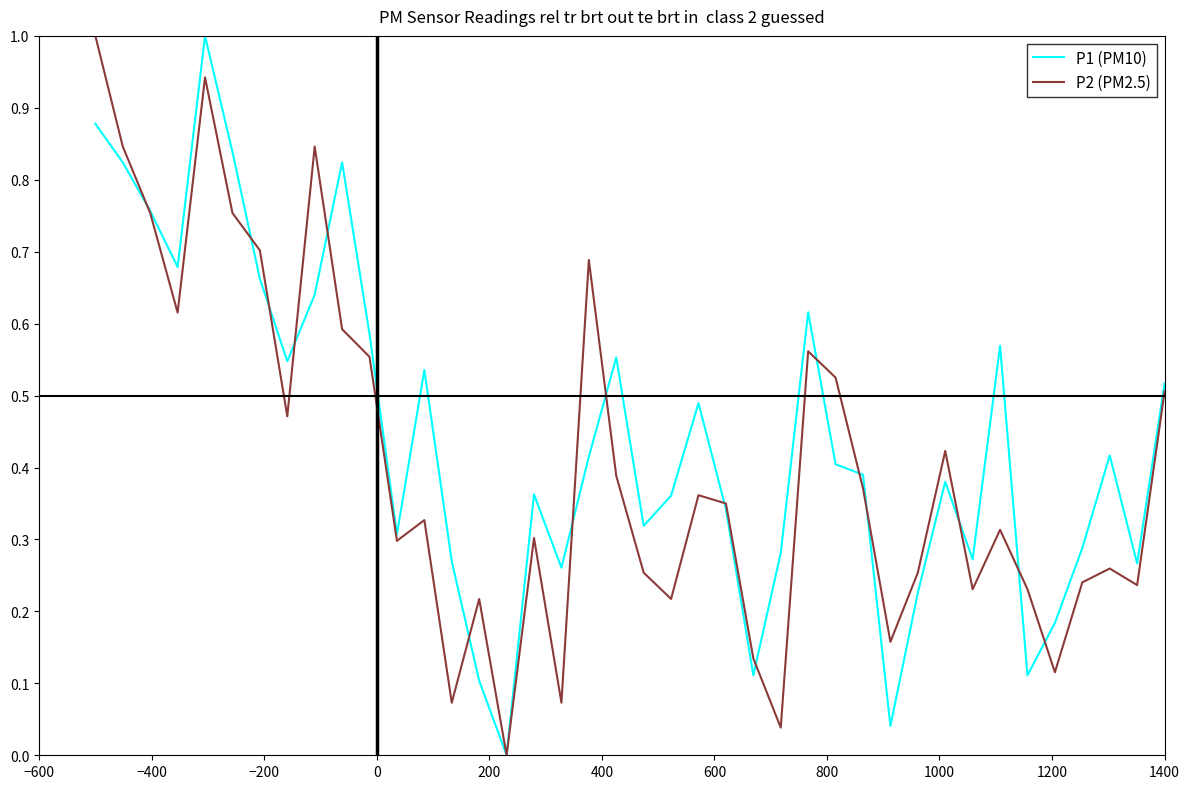

What is the greatest value displayed?

1.0